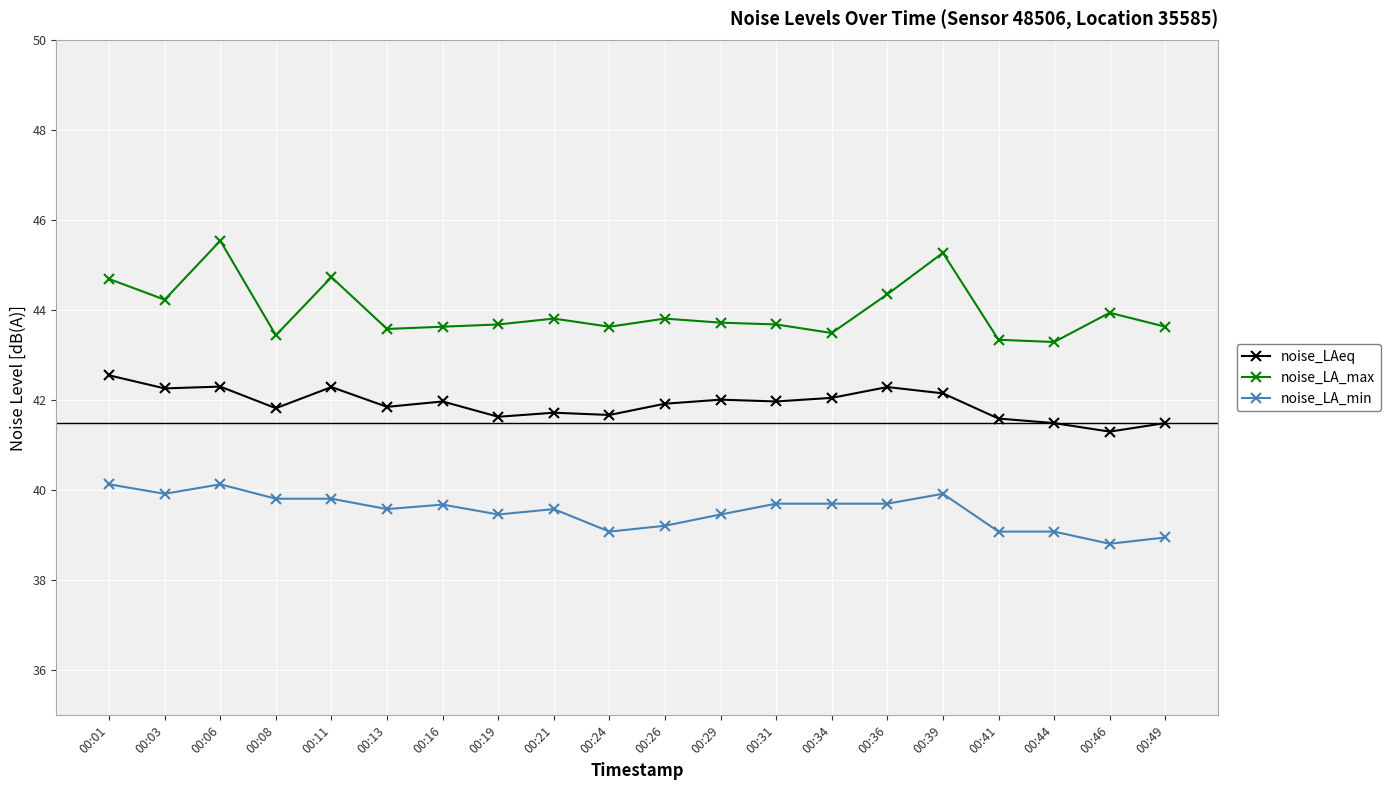

At how many categories does at least one series exceed 41?

20